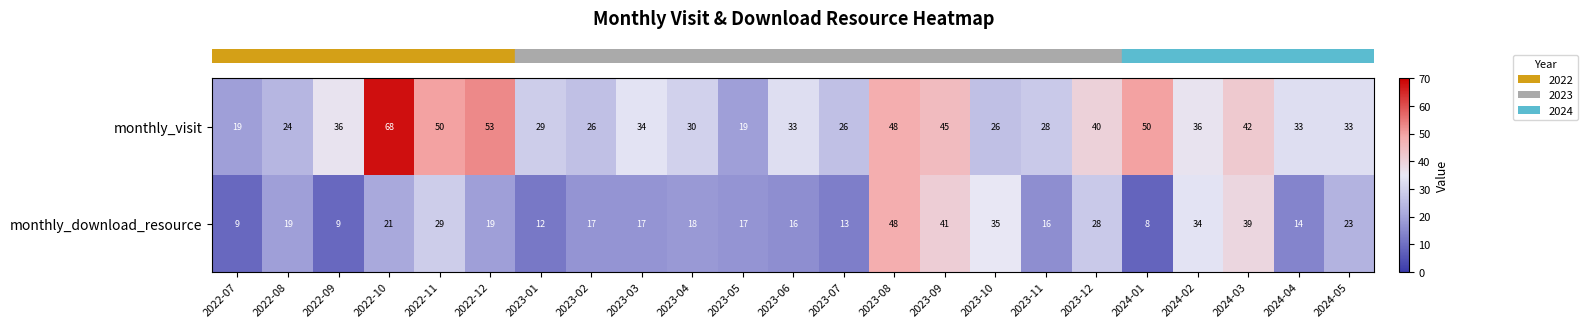

What is the difference between the maximum and minimum values in the monthly_download_resource series?

40